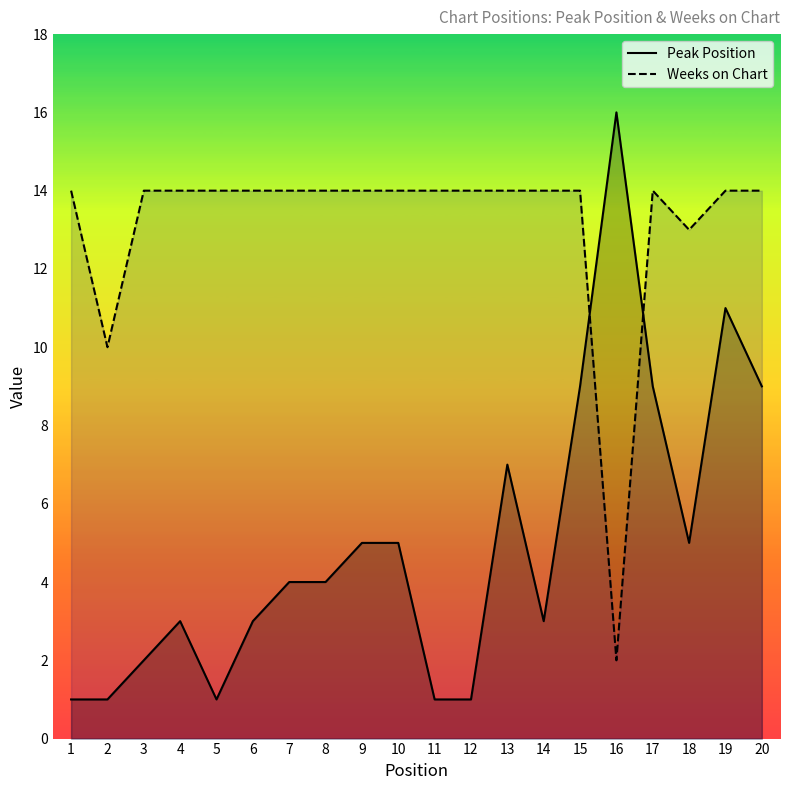

Rank the categories by Weeks on Chart value from lowest to highest.

16, 2, 18, 1, 3, 4, 5, 6, 7, 8, 9, 10, 11, 12, 13, 14, 15, 17, 19, 20